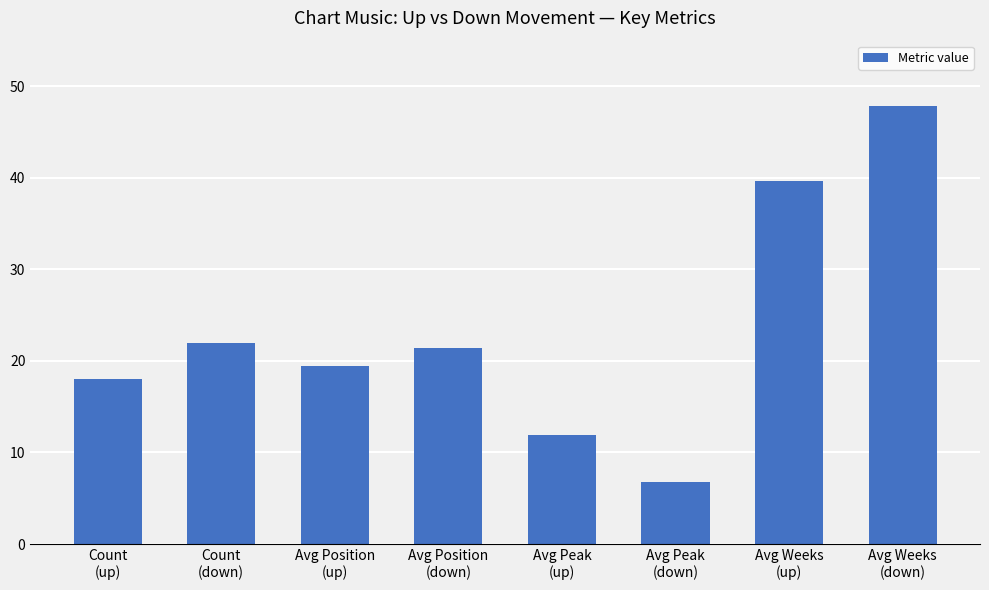

Reading right to left, what are all the values shown in this chart?

Avg Weeks
(down)=47.8	Avg Weeks
(up)=39.6	Avg Peak
(down)=6.8	Avg Peak
(up)=11.9	Avg Position
(down)=21.4	Avg Position
(up)=19.4	Count
(down)=22.0	Count
(up)=18.0